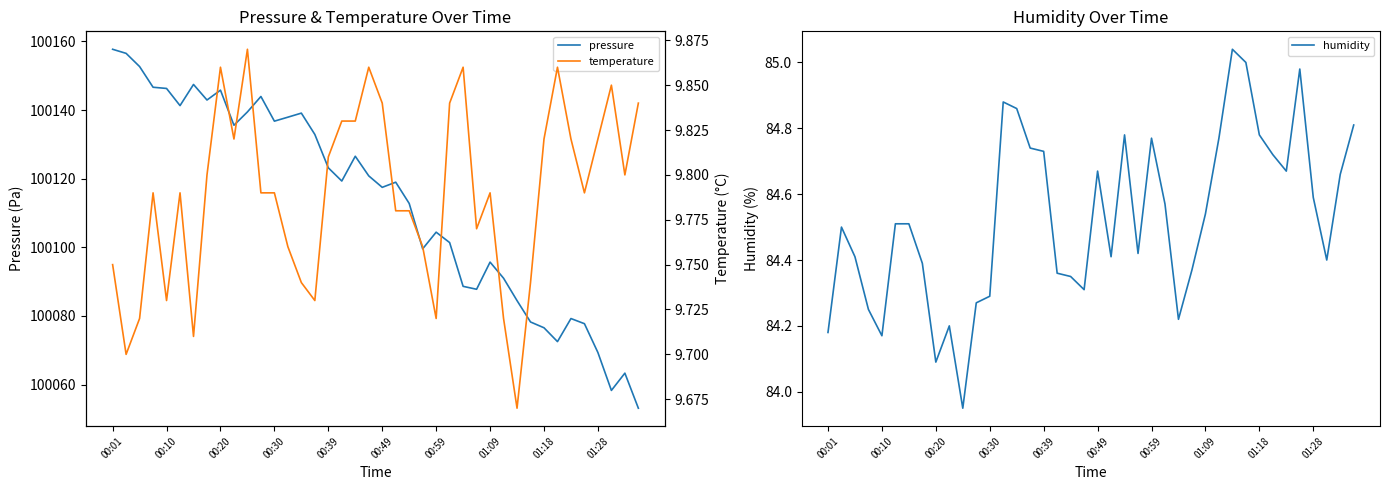

What position from the right is 14?

26